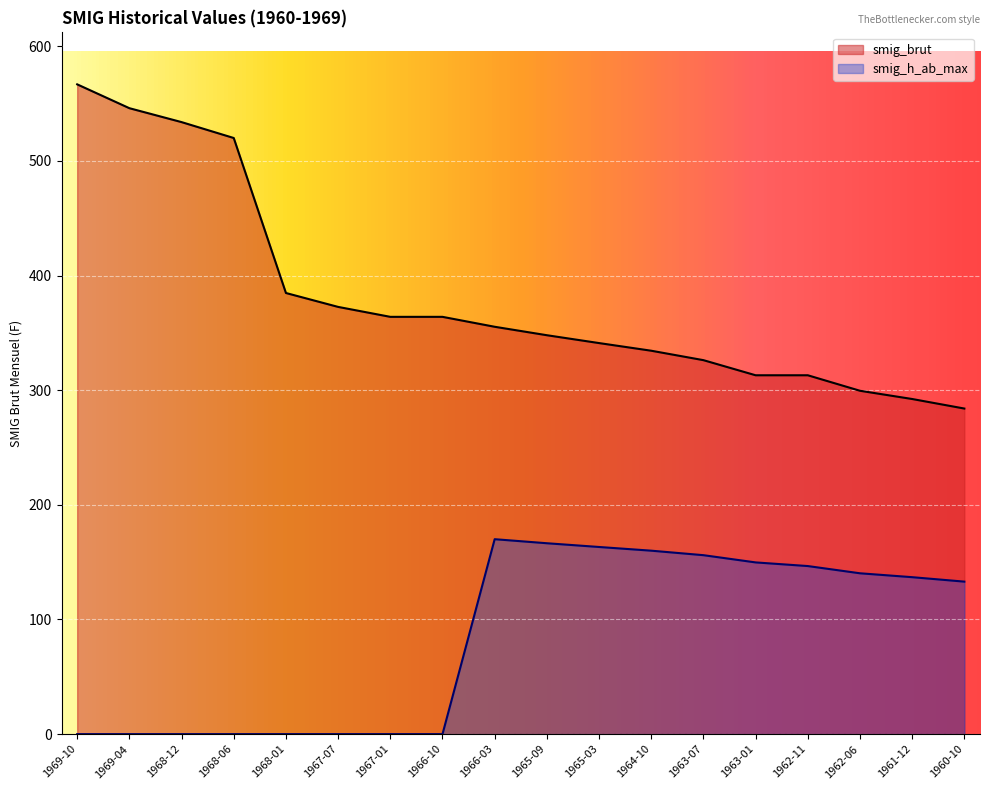

Reading left to right, extract all data points from this chart.

smig_brut: 566.8	546.0	533.9	520.0	384.8	372.7	364.0	364.0	355.3	348.0	341.1	334.4	326.2	313.0	313.0	299.5	292.3	284.0
smig_h_ab_max: 0.0	0.0	0.0	0.0	0.0	0.0	0.0	0.0	170.0	166.5	163.2	160.0	156.1	149.8	146.6	140.3	136.9	133.0